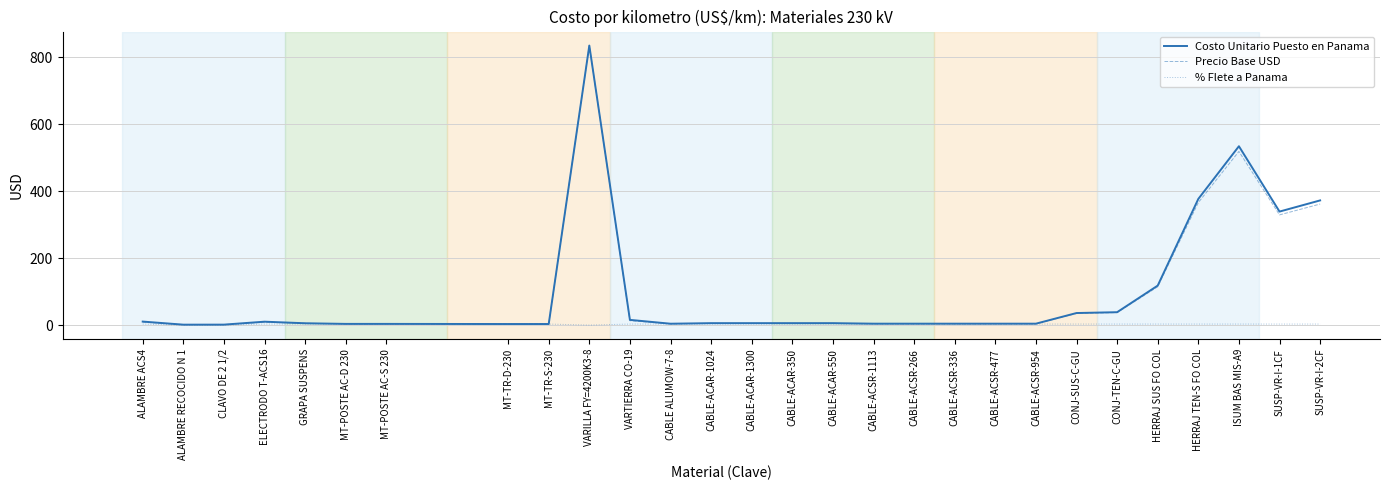

Which series changed the most between CABLE-ACSR-954 and ISUM BAS MIS-A9?

Costo Unitario Puesto en Panama